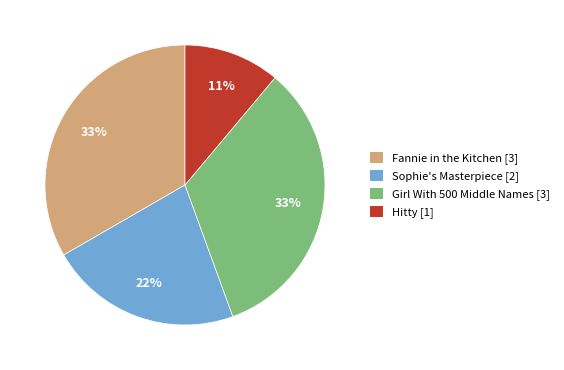

Is it true that Fannie in the Kitchen [3] is 21% of the pie?

False